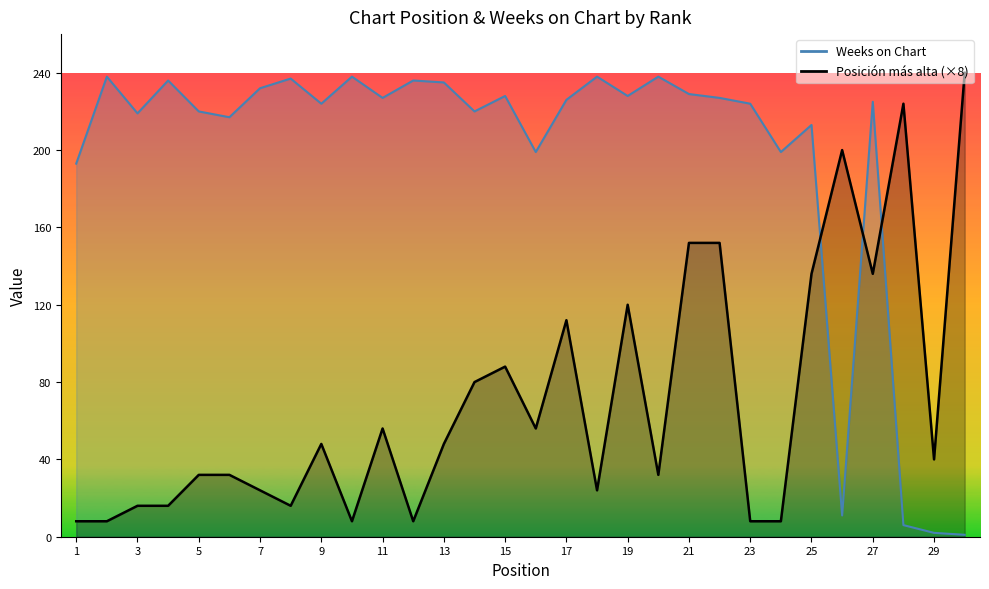

At which category does Weeks on Chart reach its first local peak?

2